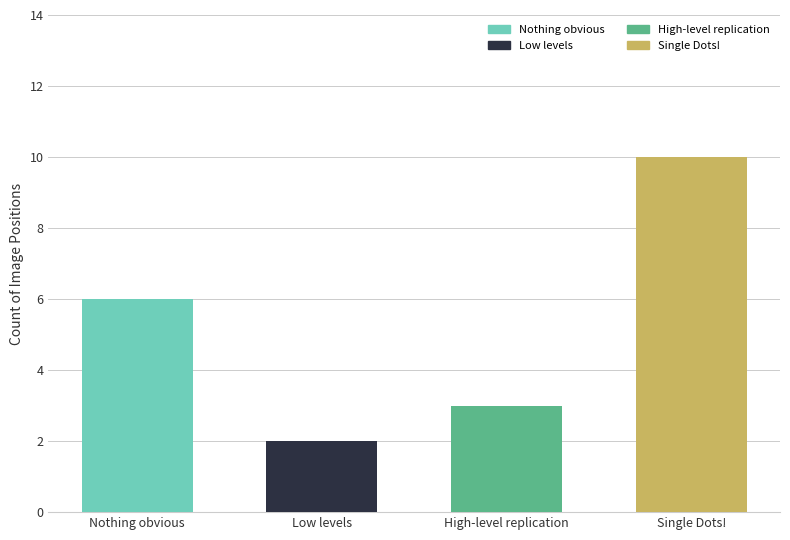

What is the difference between the values at Single Dots! and High-level replication?

7